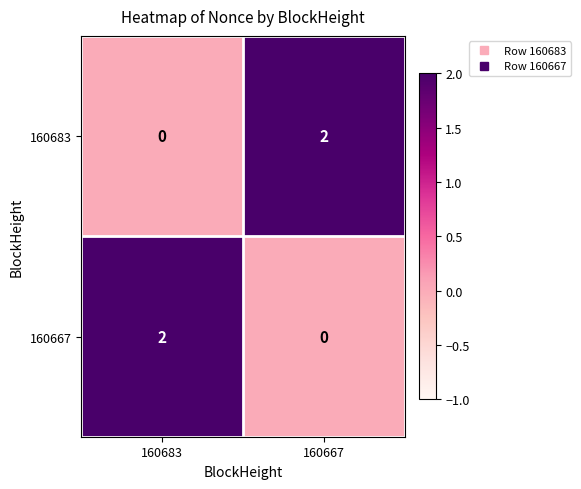

Reading right to left, list all the values displayed in this chart.

160683: 160667=2	160683=0
160667: 160667=0	160683=2